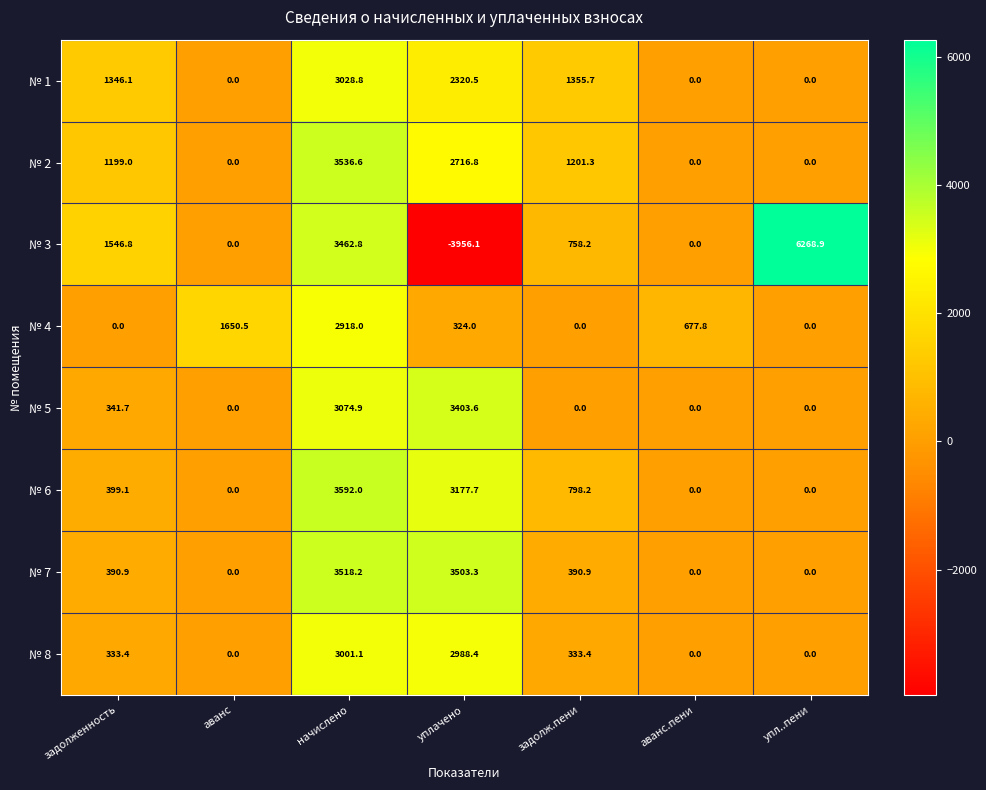

The № 7 series shows 0.0 at аванс. True or false?

True